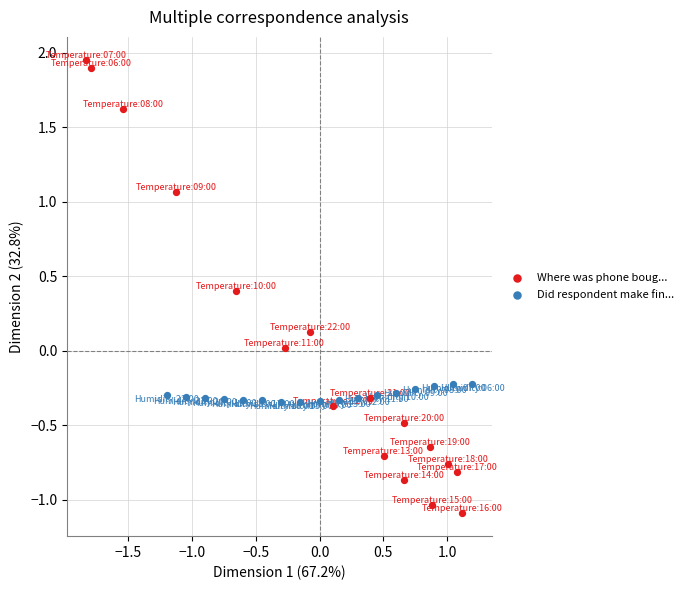

Which series contains the highest Y value?

Where was phone boug...